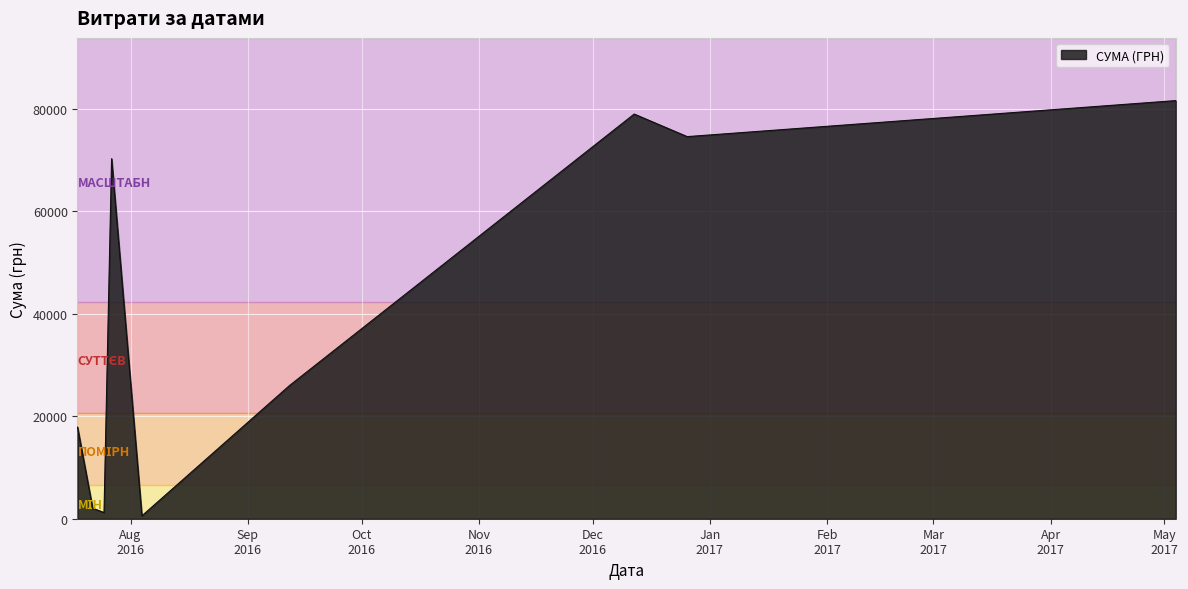

What is the greatest value displayed?

81589.2